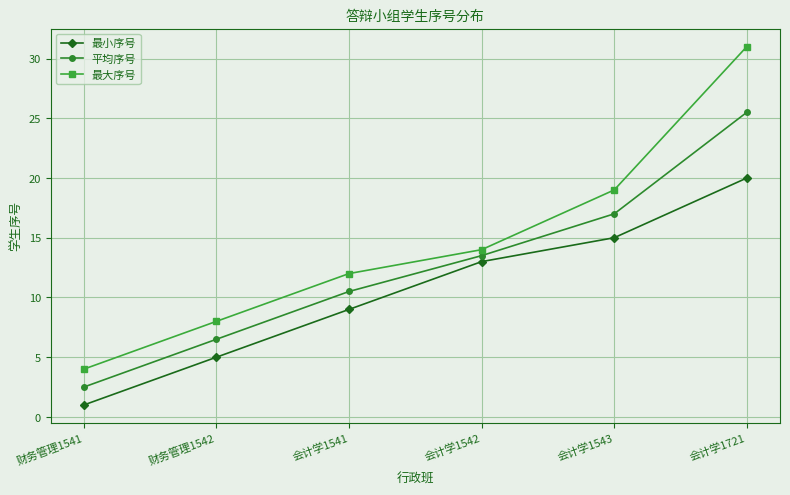

What is the lowest value of the 平均序号 series?

2.5